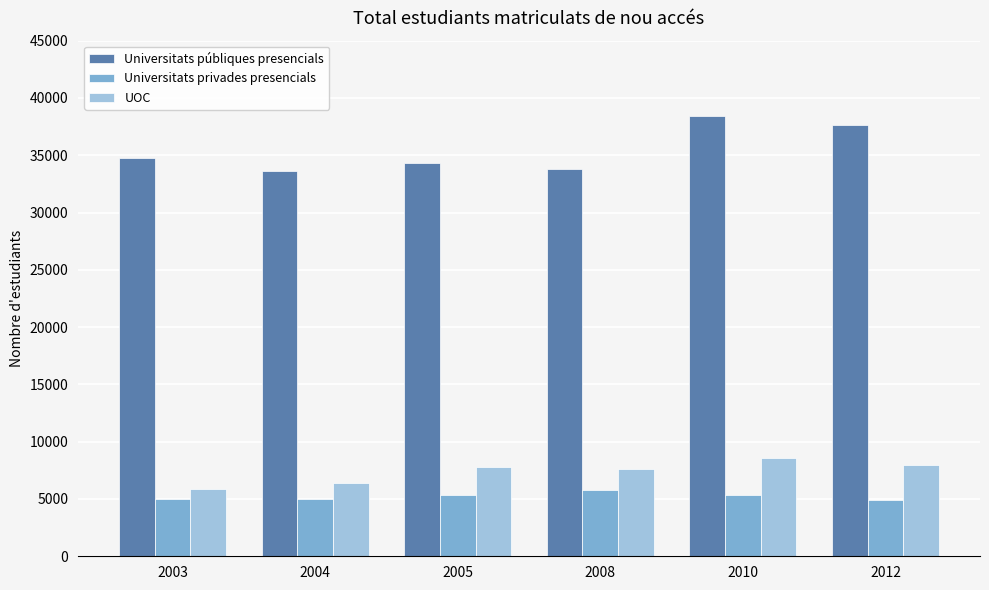

What is the minimum value for Universitats privades presencials?

4952